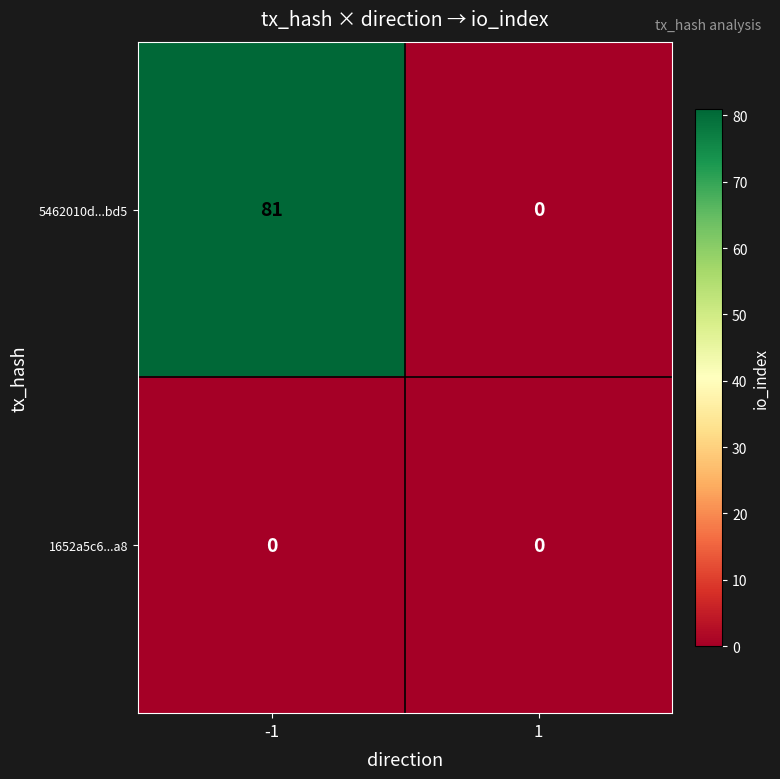

List the series in order of their overall mean, lowest first.

1652a5c6...a8, 5462010d...bd5